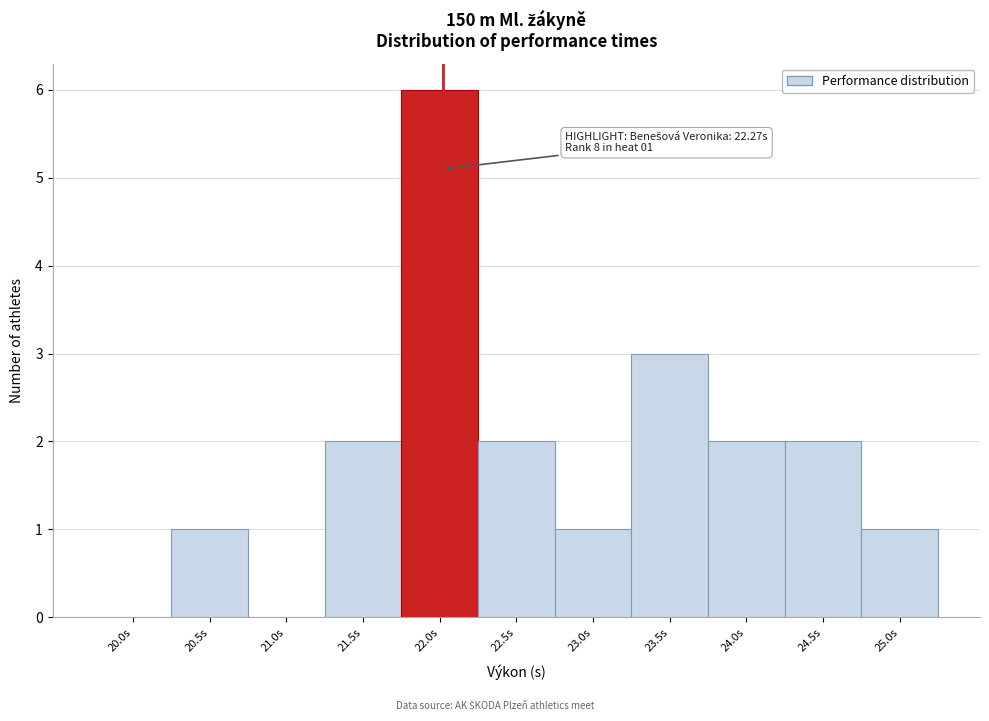

Reading left to right, transcribe all the data shown in this chart.

20.0s=0	20.5s=1	21.0s=0	21.5s=2	22.0s=6	22.5s=2	23.0s=1	23.5s=3	24.0s=2	24.5s=2	25.0s=1